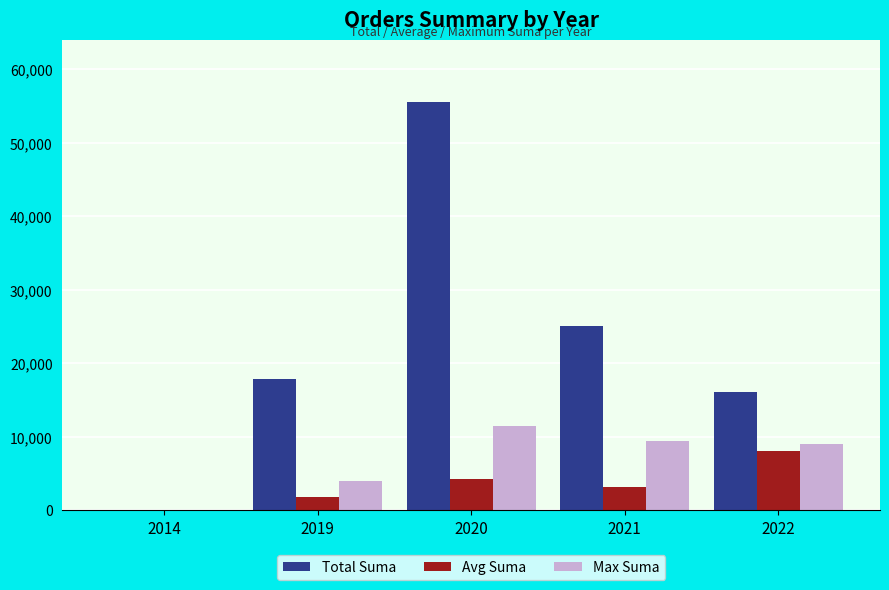

Count the number of categories in the chart.

5